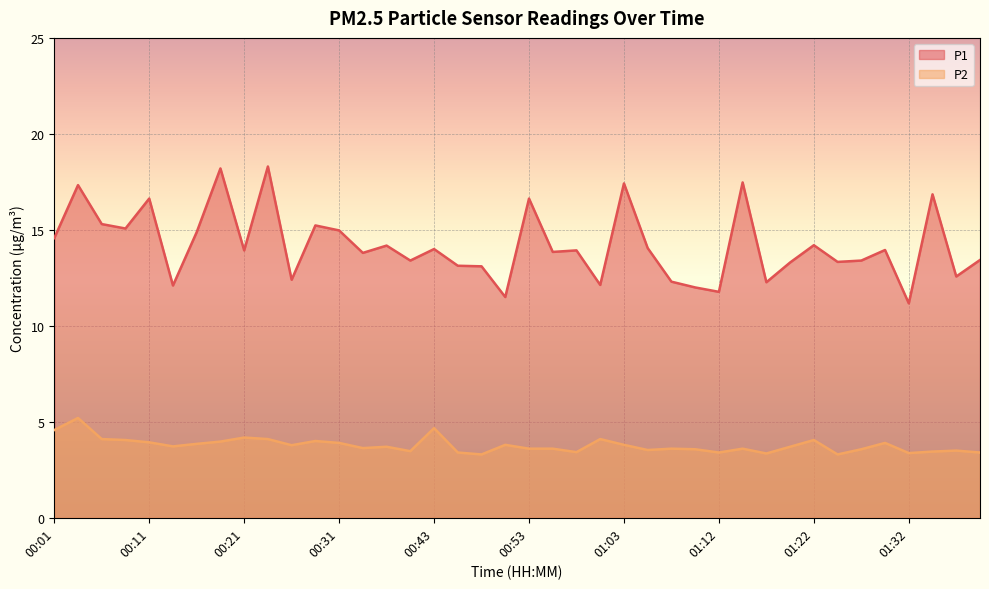

At which category does P1 reach its first local valley?

00:09